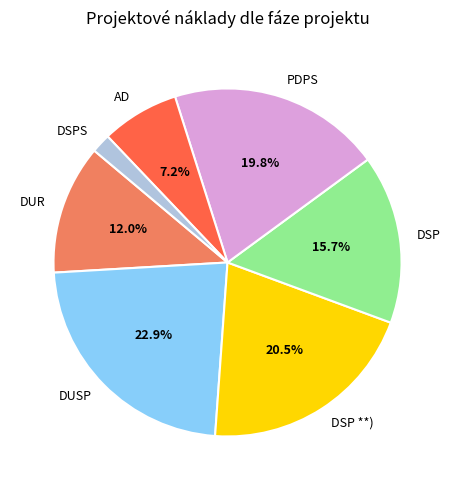

Does any single category account for the majority?

No